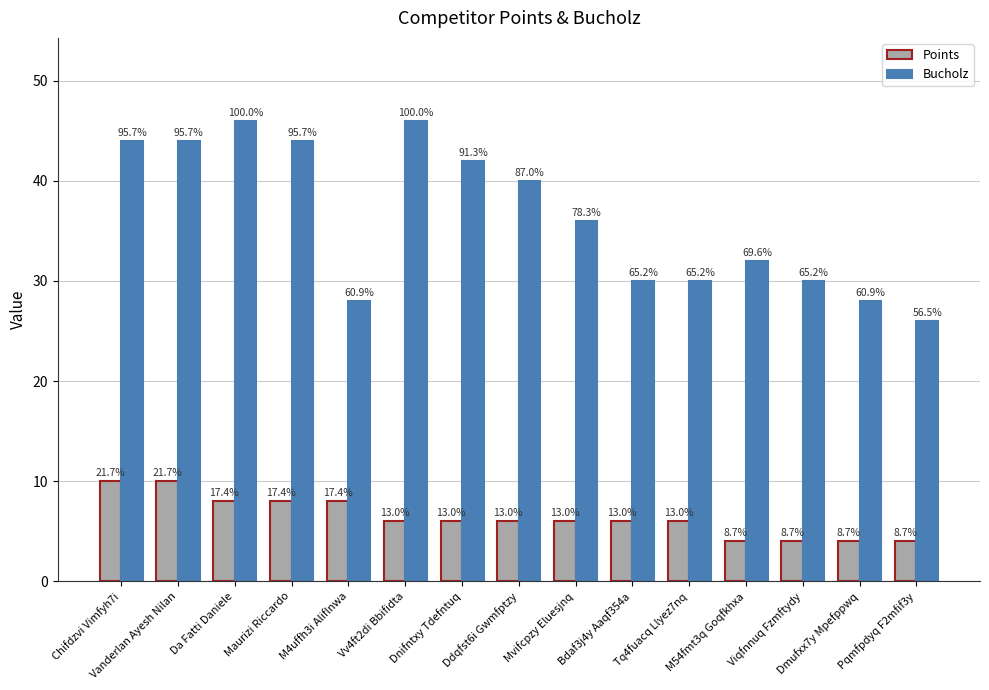

Are the bars grouped side by side (vs. stacked)?

Yes